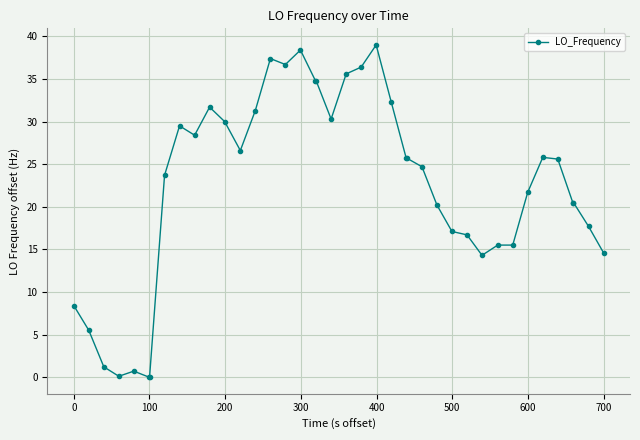

How many distinct data groups are displayed?

1